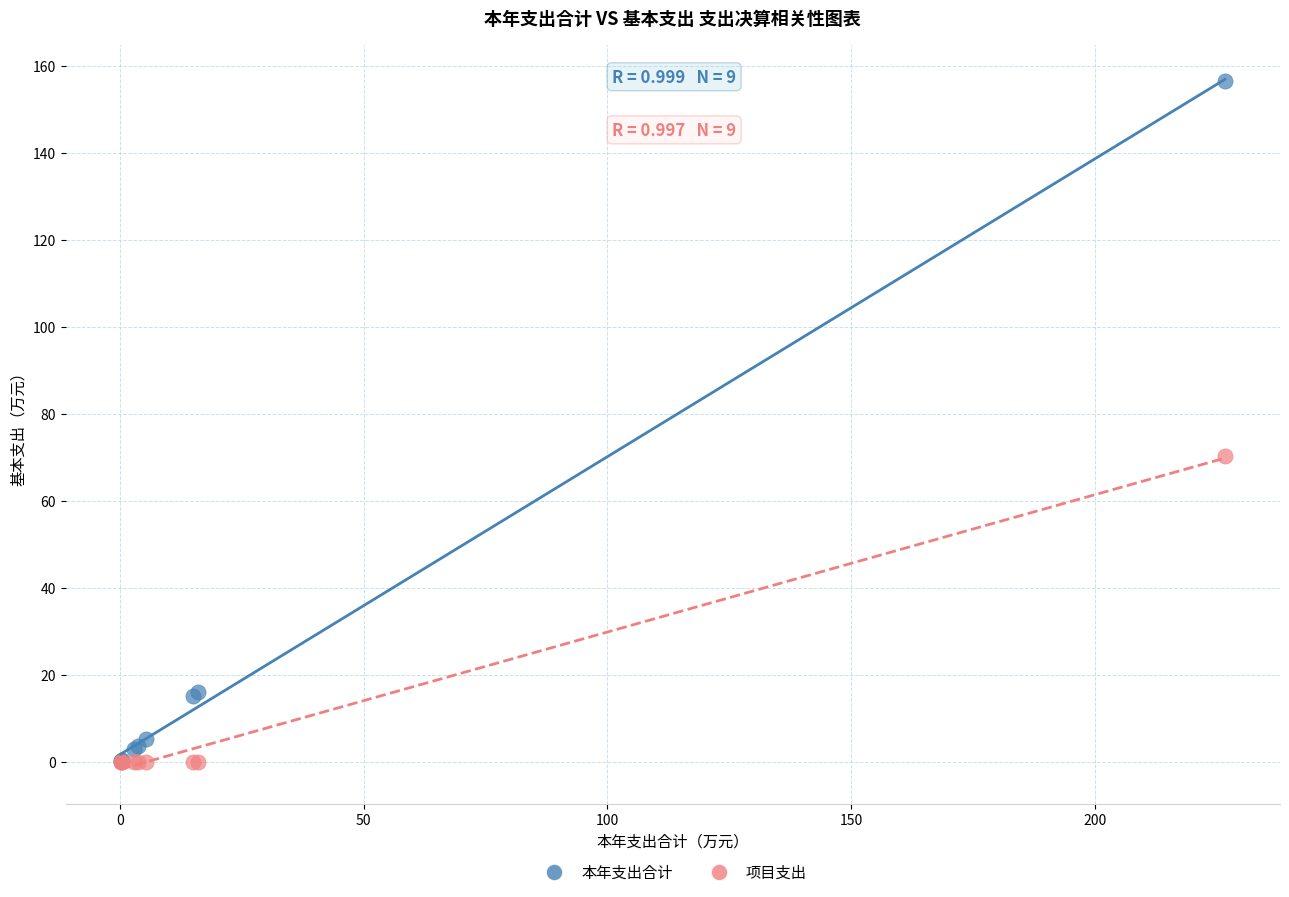

In the 本年支出合计 series, what Y value is closest to 78?

16.1